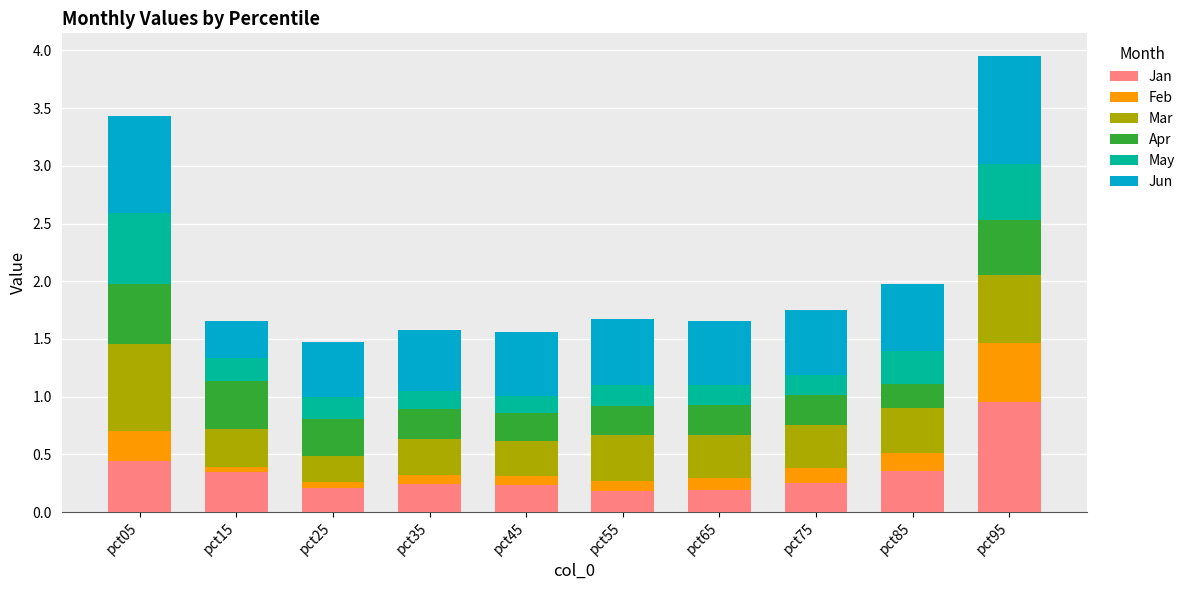

What is the difference between the maximum and minimum values in the Jan series?

0.8